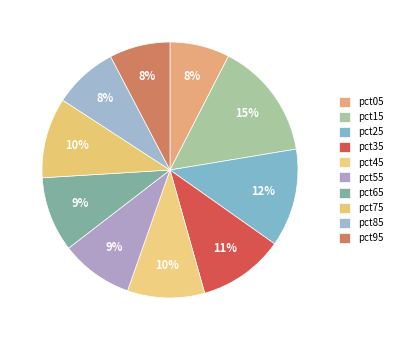

Count the number of slices in the pie.

10